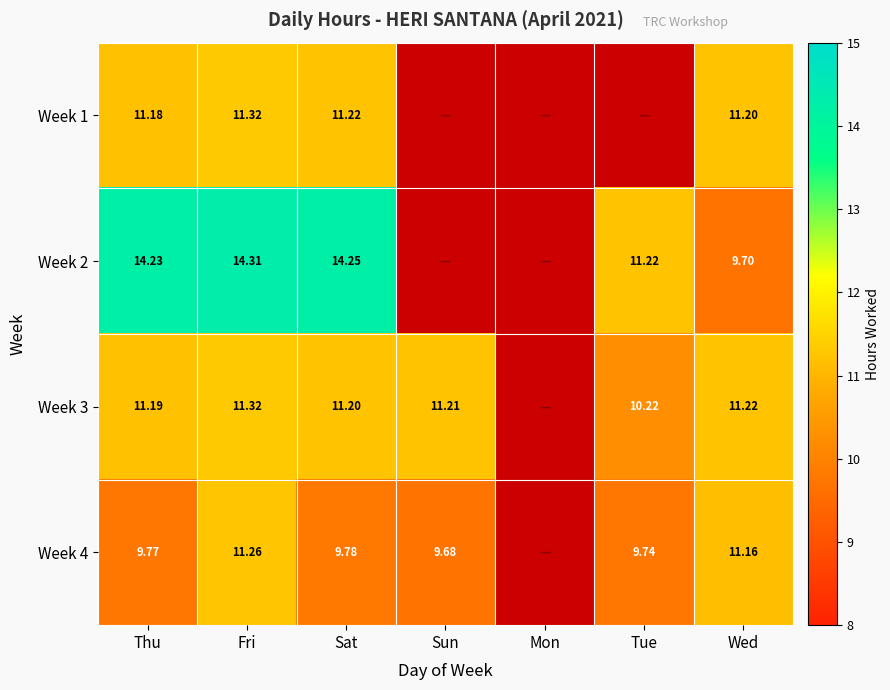

True or false: Week 1 has a value of 18.6 at Thu.

False